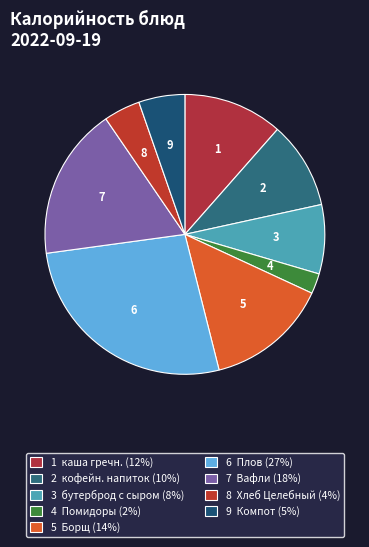

Which slice is the largest?

6 Плов (27%)